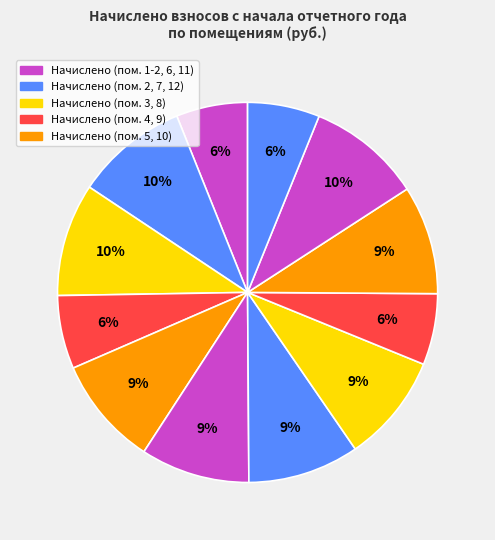

Count the number of slices in the pie.

12